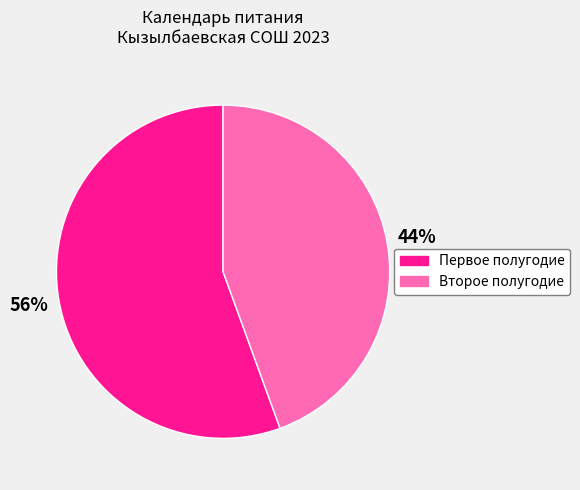

Does any single category account for the majority?

Yes